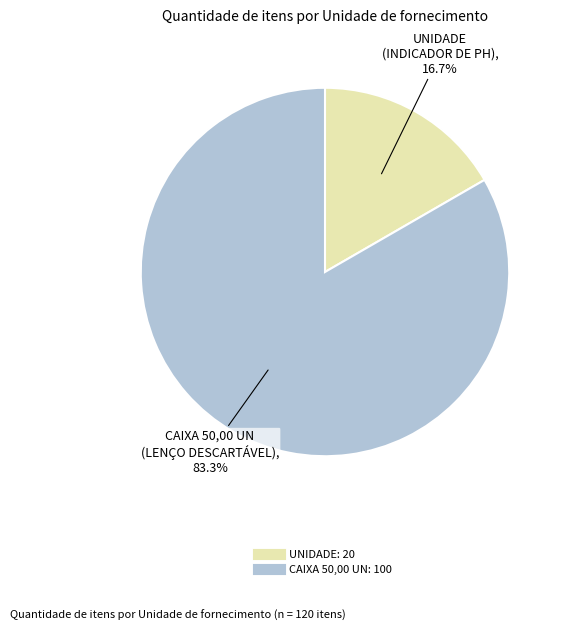

Rank the categories by value from highest to lowest.

CAIXA 50,00 UN, UNIDADE